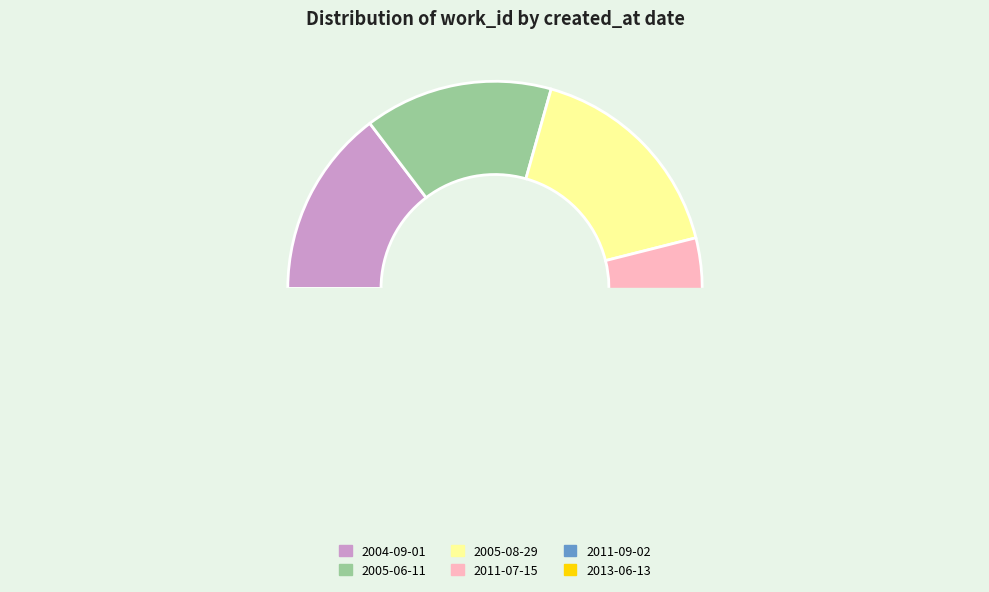

How many slices are in this pie chart?

6